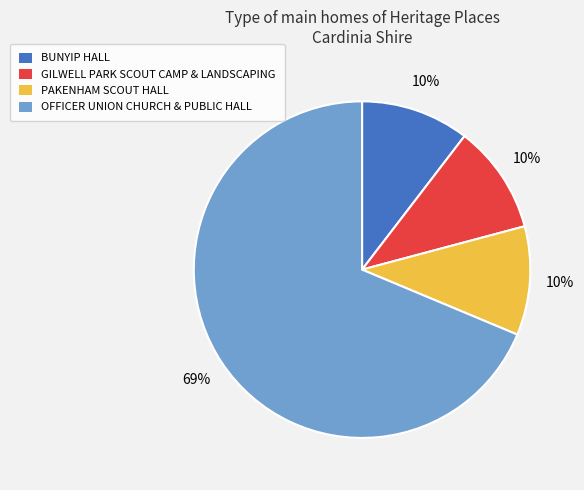

Count the number of slices in the pie.

4